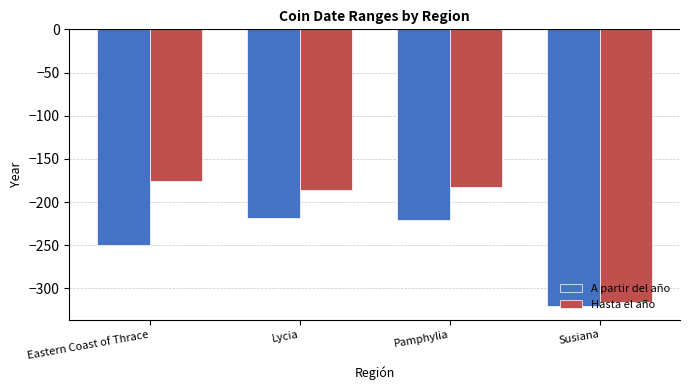

List the series in order of their peak value, highest first.

Hasta el año, A partir del año